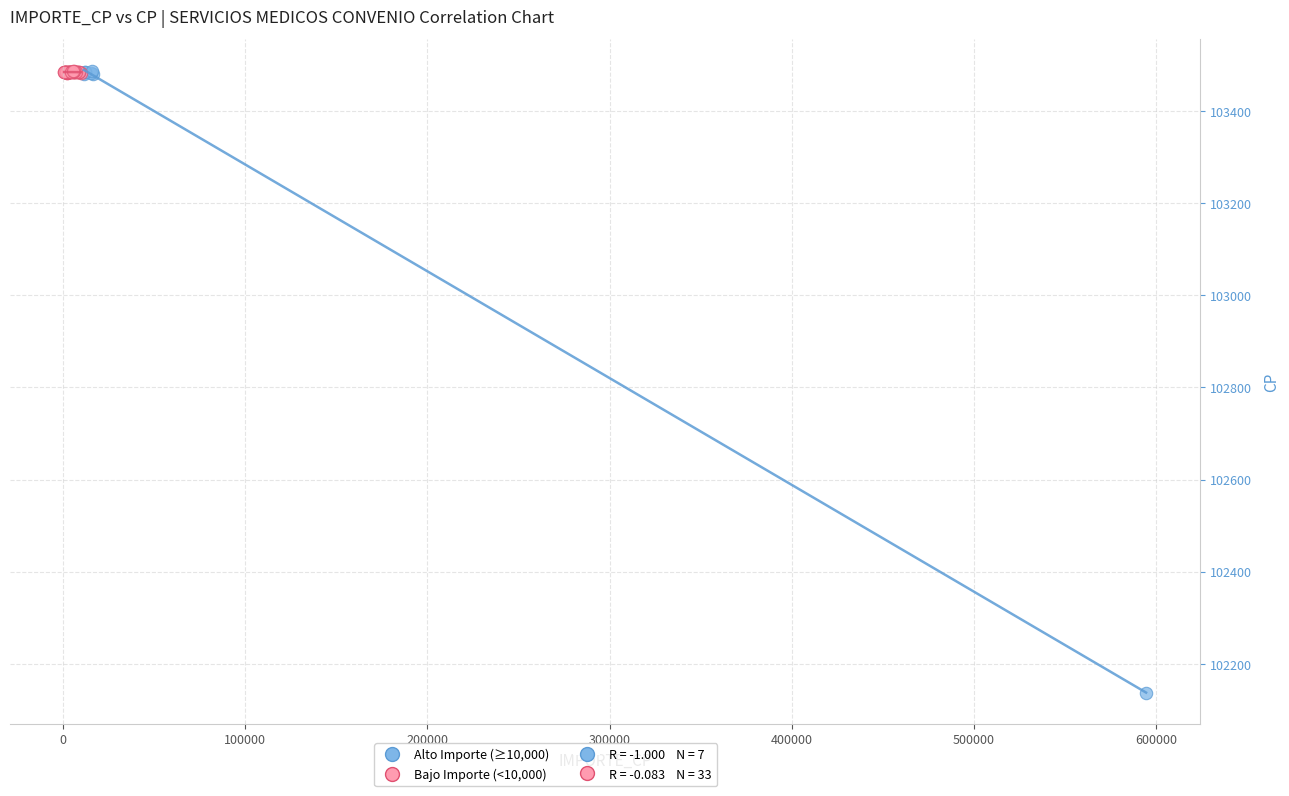

Which series reaches the minimum Y coordinate?

Alto Importe (≥10,000)